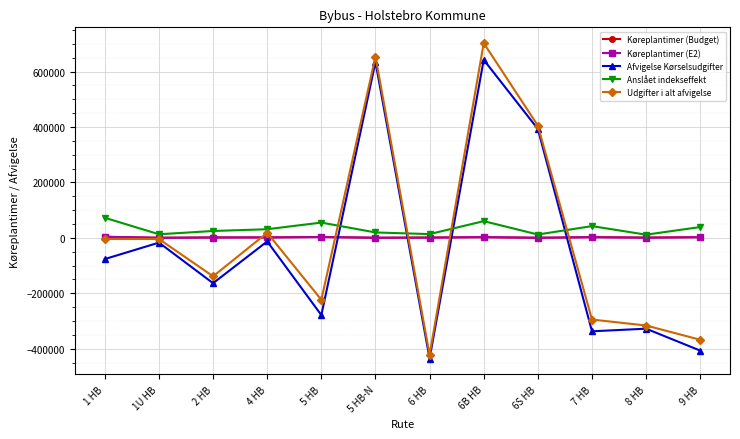

Read the Anslået indekseffekt value at 1U HB.

12973.8